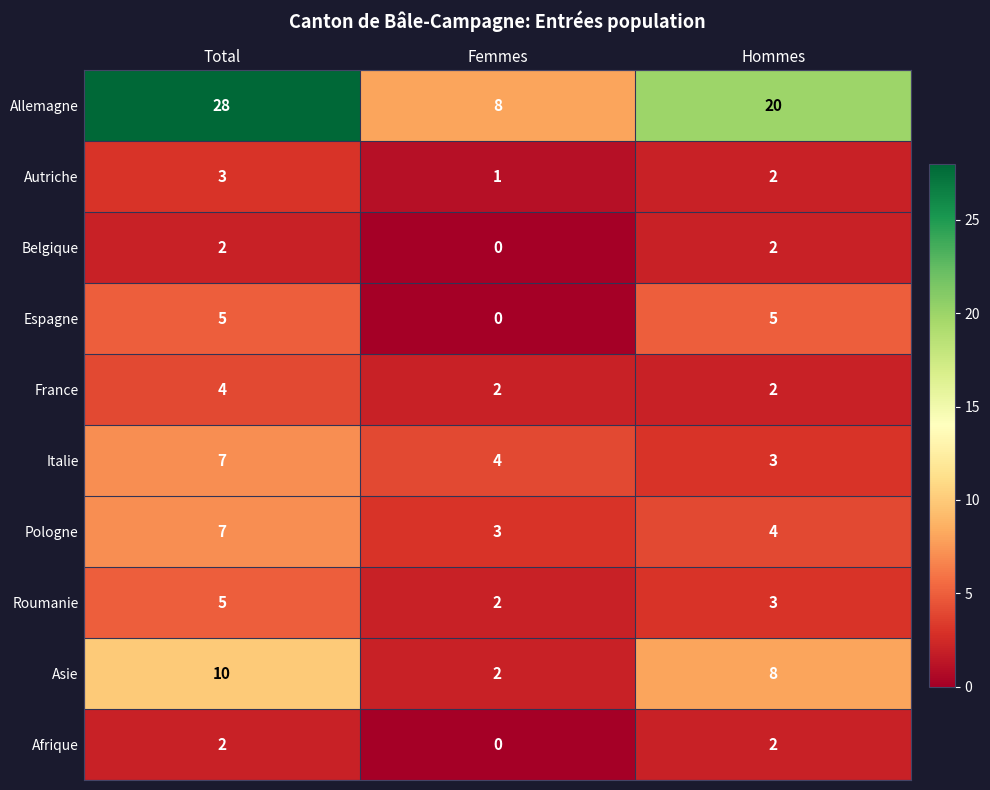

How many categories are shown in the chart?

3